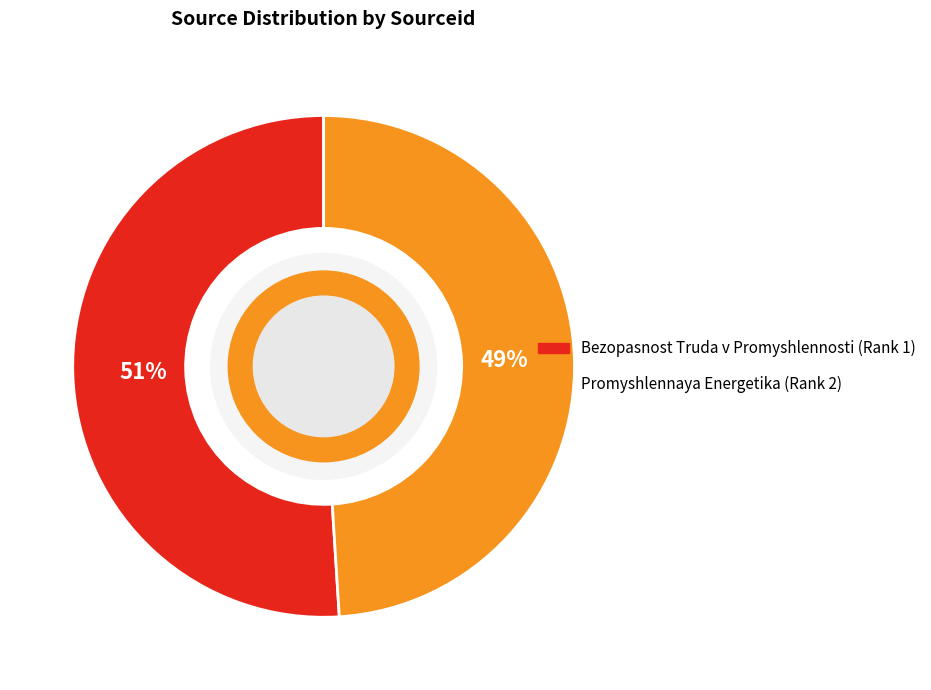

How many slices are in this pie chart?

2